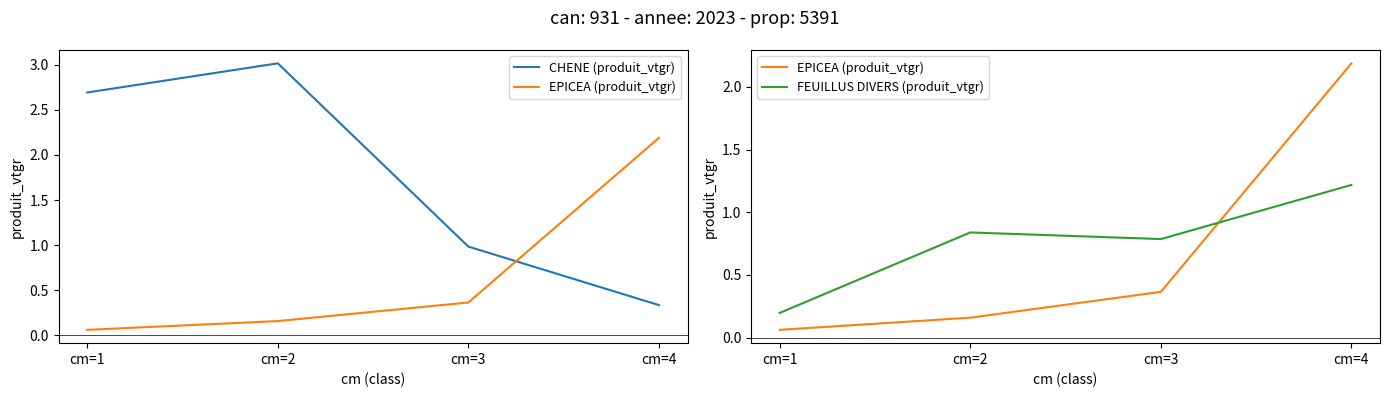

At which label does CHENE (produit_vtgr) reach its minimum?

cm=4